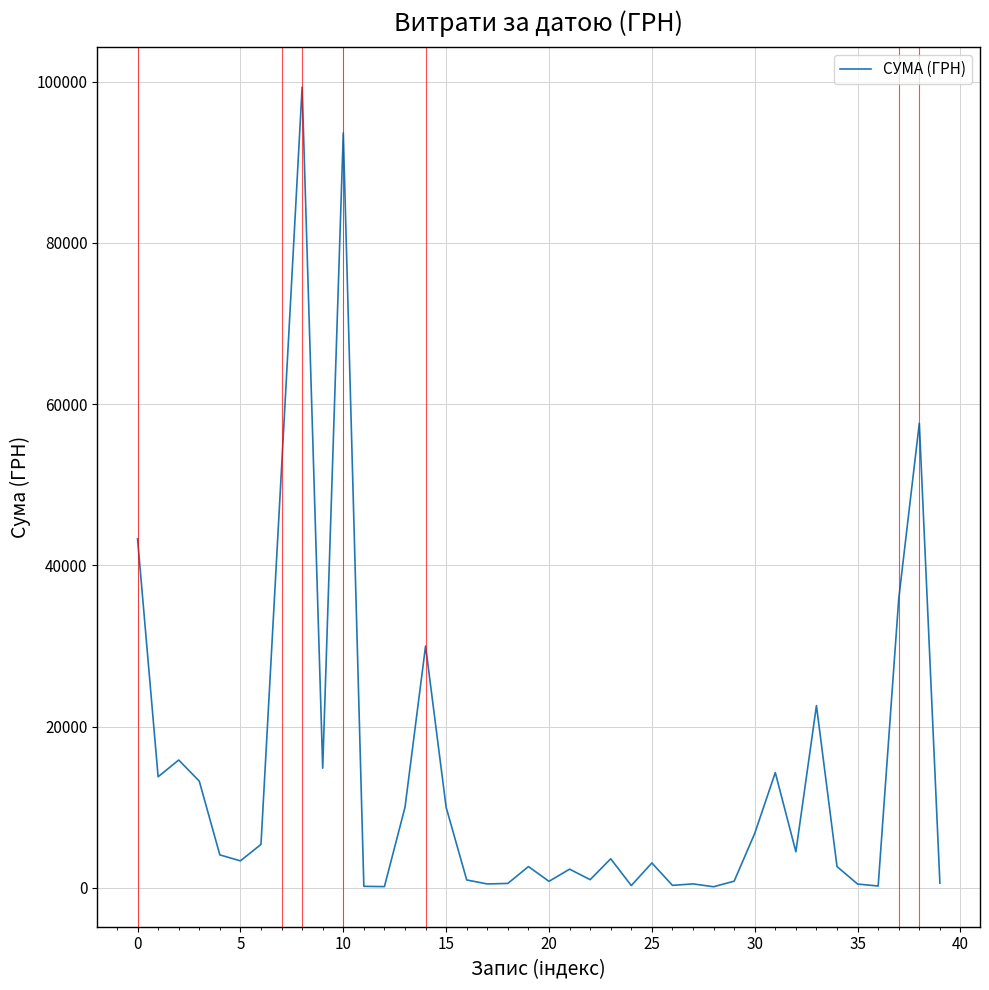

What is the difference between the maximum and minimum values?

99169.1